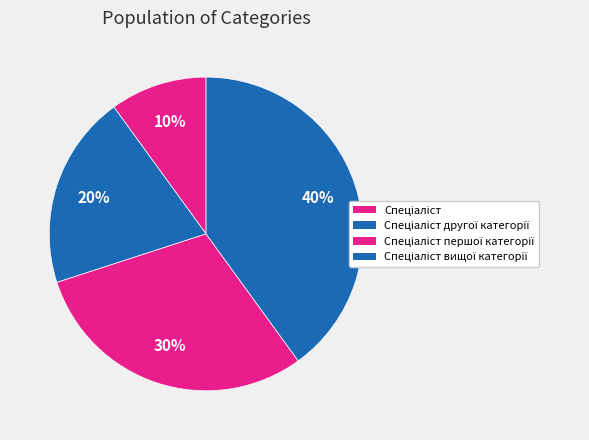

To the nearest percent, what is the average slice percentage?

25%